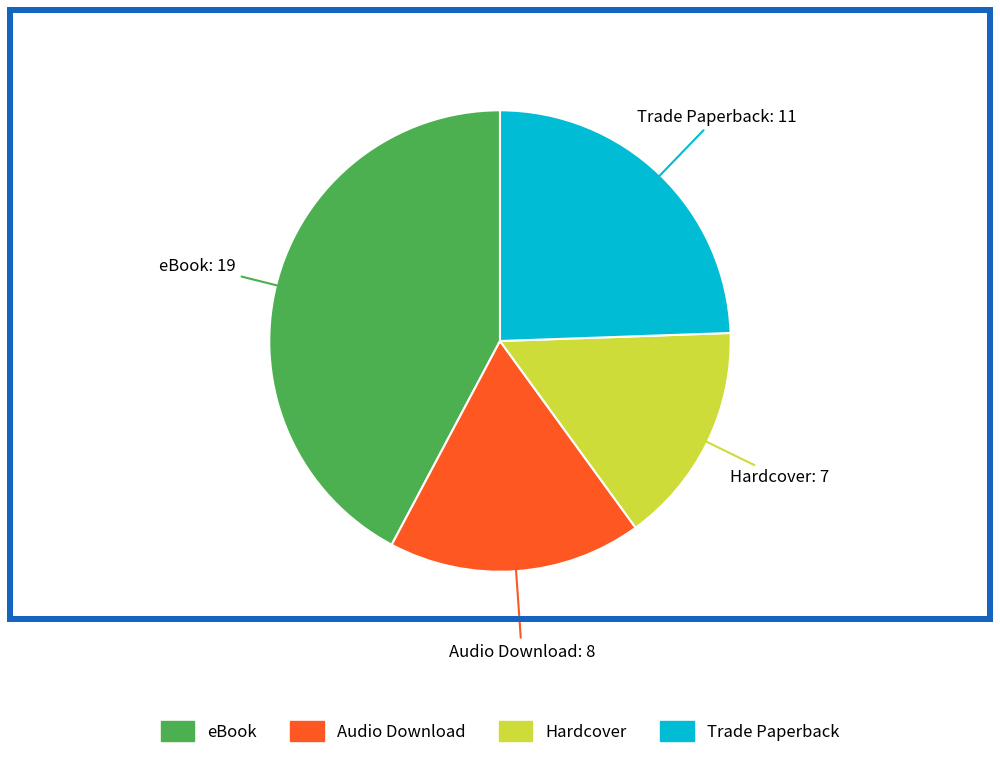

What is the ratio of the value at Trade Paperback to the value at eBook?

0.6